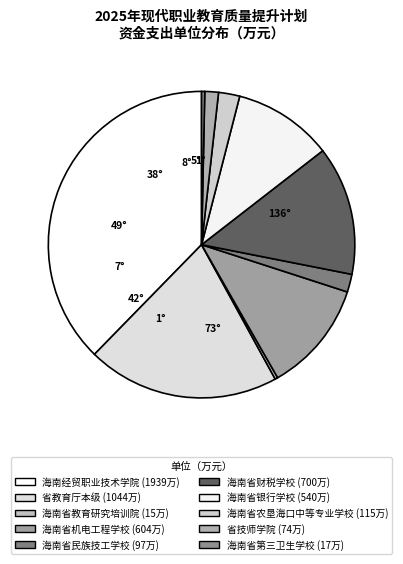

How many segments does this pie chart have?

10